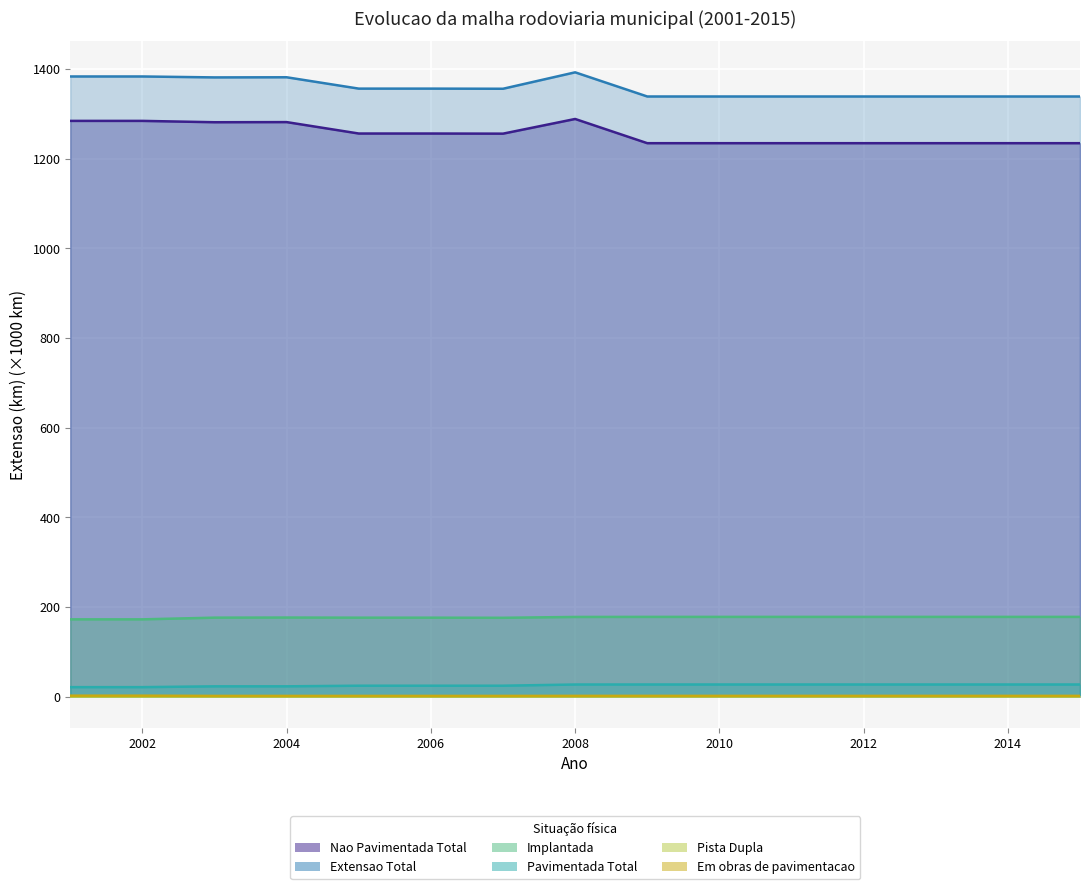

Reading left to right, list all the values displayed in this chart.

Nao Pavimentada Total: 2001=1284.7	2002=1284.7	2003=1281.7	2004=1282.0	2005=1256.5	2006=1256.5	2007=1256.2	2008=1288.9	2009=1234.9	2010=1234.9	2011=1234.9	2012=1234.9	2013=1234.9	2014=1234.9	2015=1234.9
Extensao Total: 2001=1383.8	2002=1383.8	2003=1381.7	2004=1382.0	2005=1356.7	2006=1356.7	2007=1356.4	2008=1393.0	2009=1339.1	2010=1339.1	2011=1339.1	2012=1339.1	2013=1339.1	2014=1339.1	2015=1339.1
Implantada: 2001=172.2	2002=172.2	2003=176.0	2004=176.2	2005=175.9	2006=175.9	2007=175.7	2008=177.6	2009=177.7	2010=177.7	2011=177.7	2012=177.7	2013=177.7	2014=177.7	2015=177.7
Pavimentada Total: 2001=20.9	2002=20.9	2003=22.7	2004=22.7	2005=24.1	2006=24.1	2007=24.1	2008=26.8	2009=26.8	2010=26.8	2011=26.8	2012=26.8	2013=26.8	2014=26.8	2015=26.8
Pista Dupla: 2001=0.1	2002=0.1	2003=0.2	2004=0.2	2005=0.2	2006=0.2	2007=0.2	2008=0.3	2009=0.2	2010=0.2	2011=0.2	2012=0.2	2013=0.2	2014=0.2	2015=0.2
Em obras de pavimentacao: 2001=1.9	2002=1.9	2003=1.3	2004=1.3	2005=1.3	2006=1.3	2007=1.3	2008=1.4	2009=1.4	2010=1.4	2011=1.4	2012=1.4	2013=1.4	2014=1.4	2015=1.4